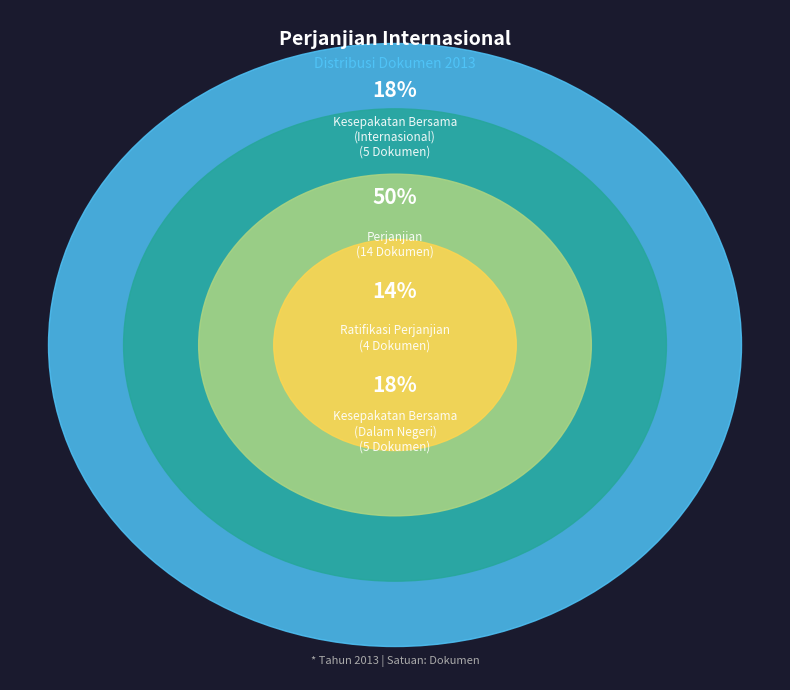

True or false: Perjanjian accounts for 43% of the total.

False